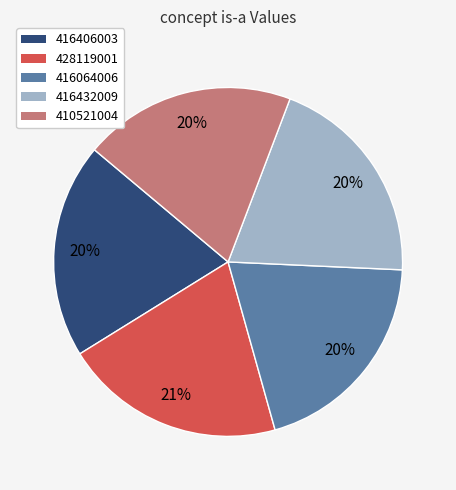

Do 416406003 and 428119001 together represent more than half of the pie?

No